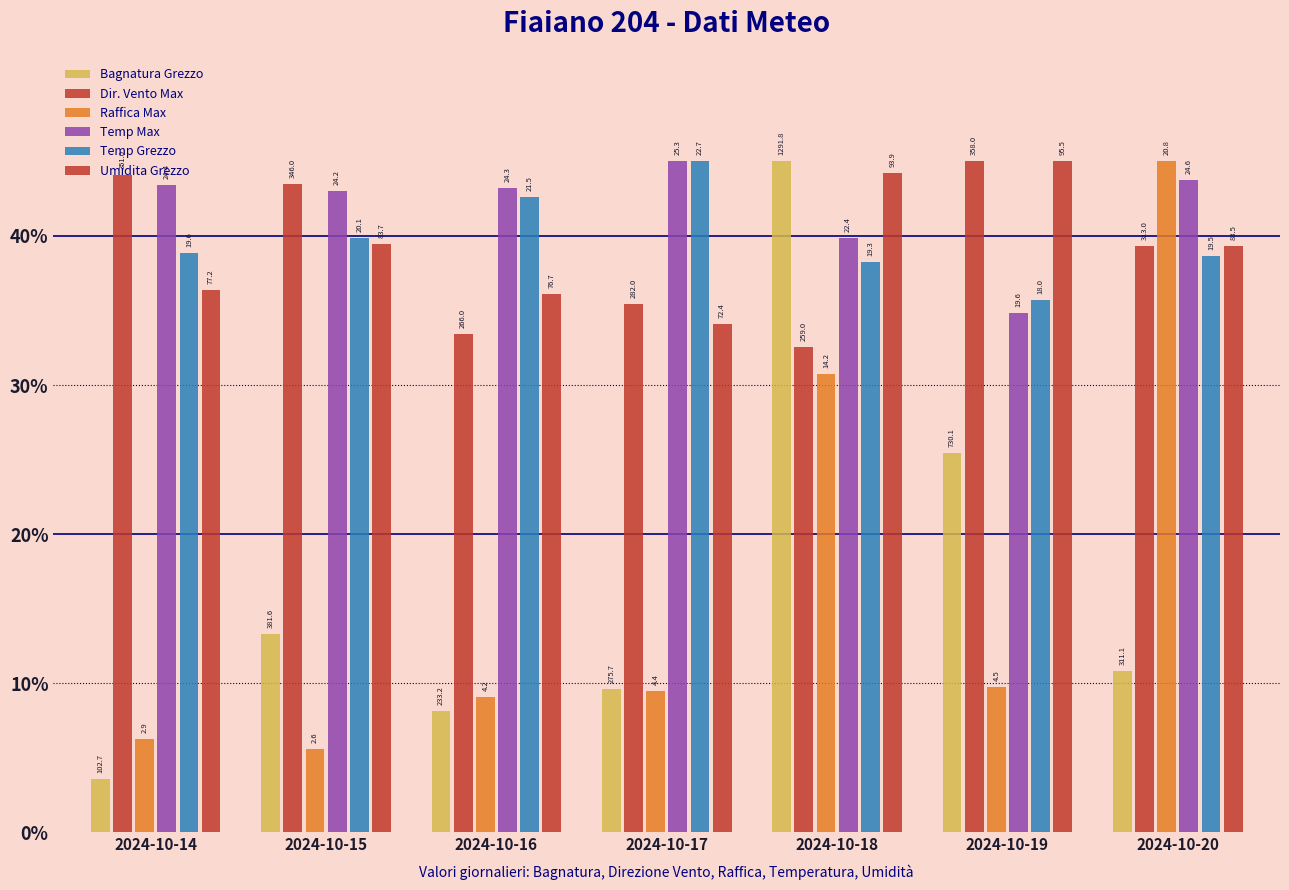

Rank the categories by Umidita Grezzo value from highest to lowest.

2024-10-19, 2024-10-18, 2024-10-15, 2024-10-20, 2024-10-14, 2024-10-16, 2024-10-17